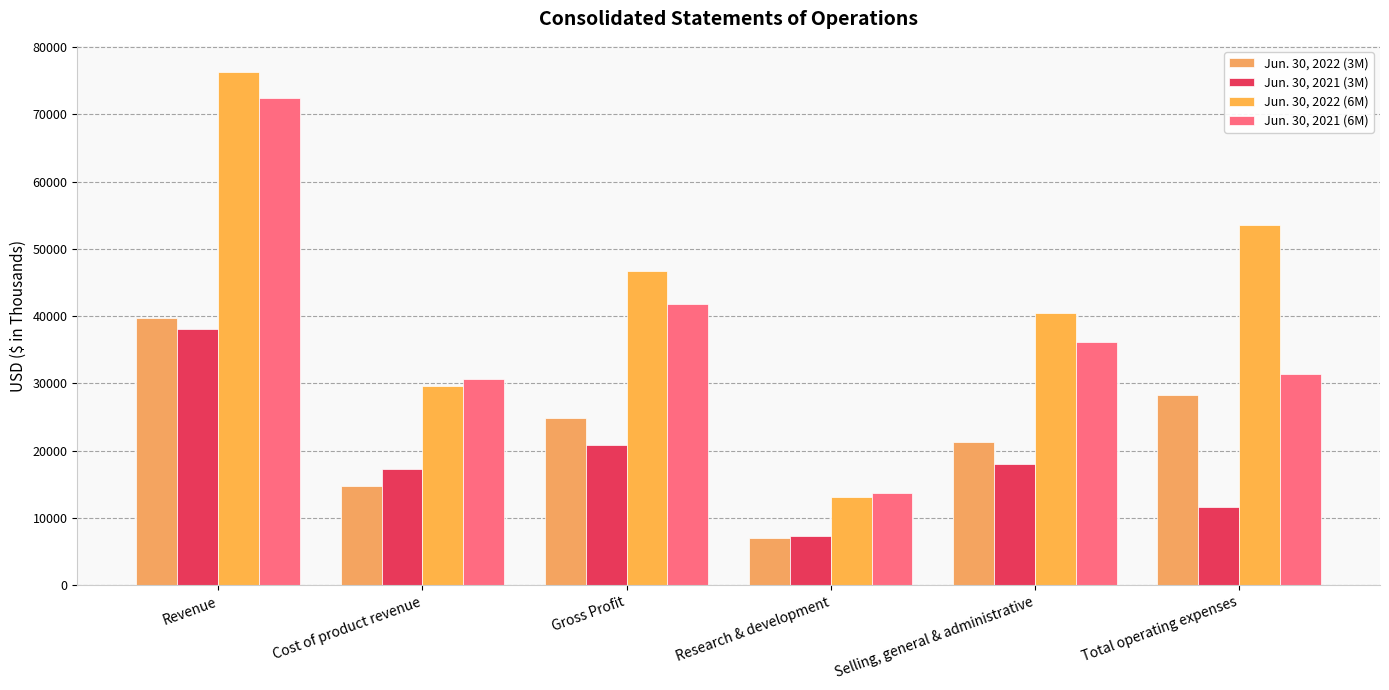

List the series in order of their overall mean, lowest first.

Jun. 30, 2021 (3M), Jun. 30, 2022 (3M), Jun. 30, 2021 (6M), Jun. 30, 2022 (6M)